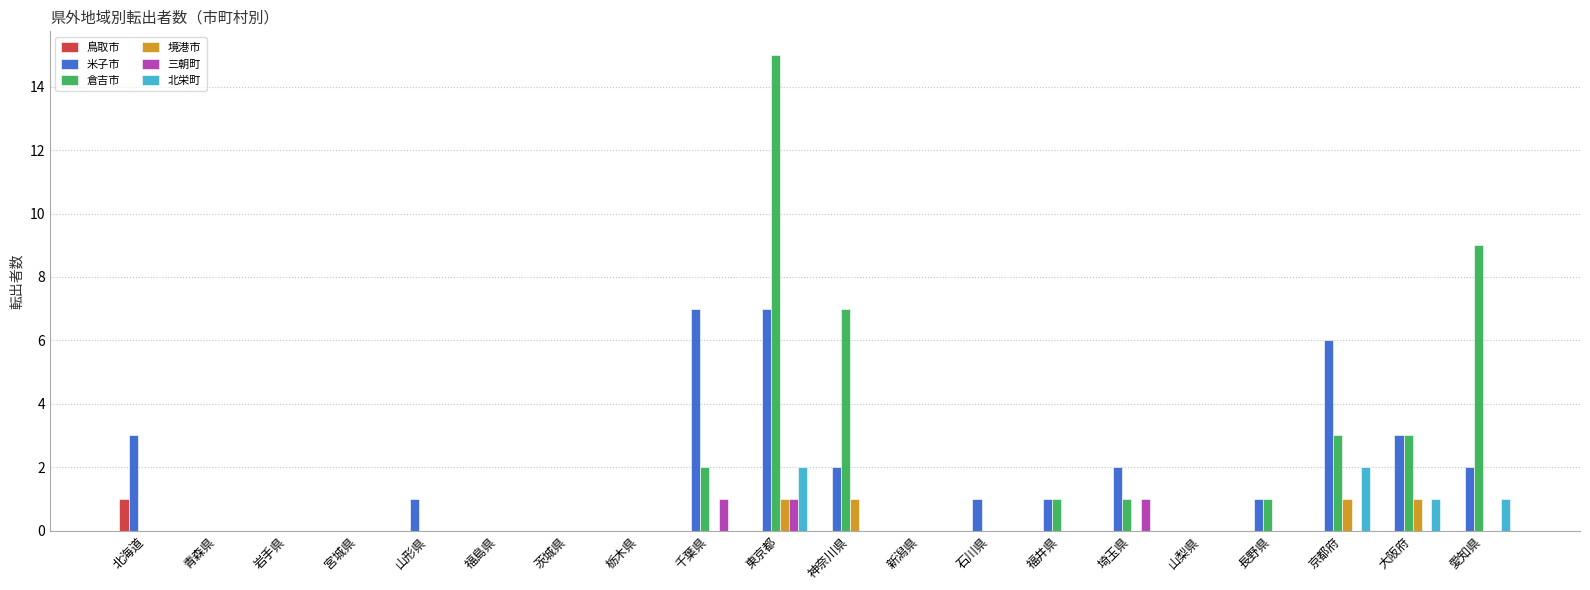

Is the value of 倉吉市 at 京都府 greater than the value of 北栄町 at 青森県?

Yes